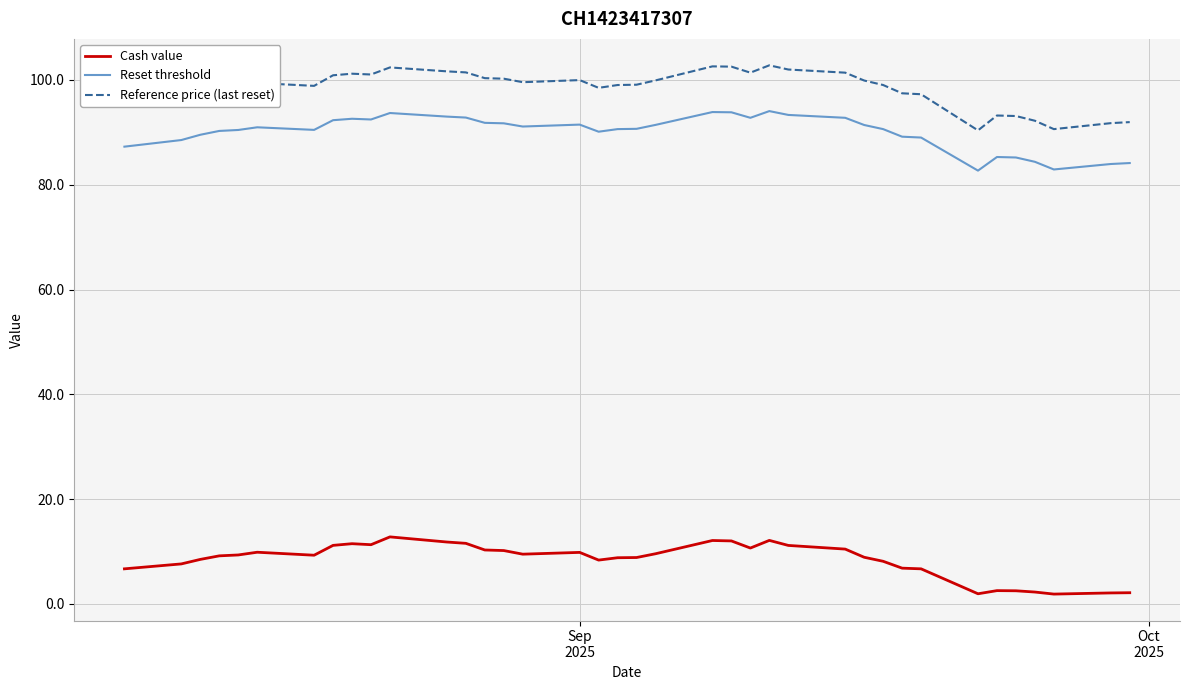

List the series in order of their peak value, lowest first.

Cash value, Reset threshold, Reference price (last reset)